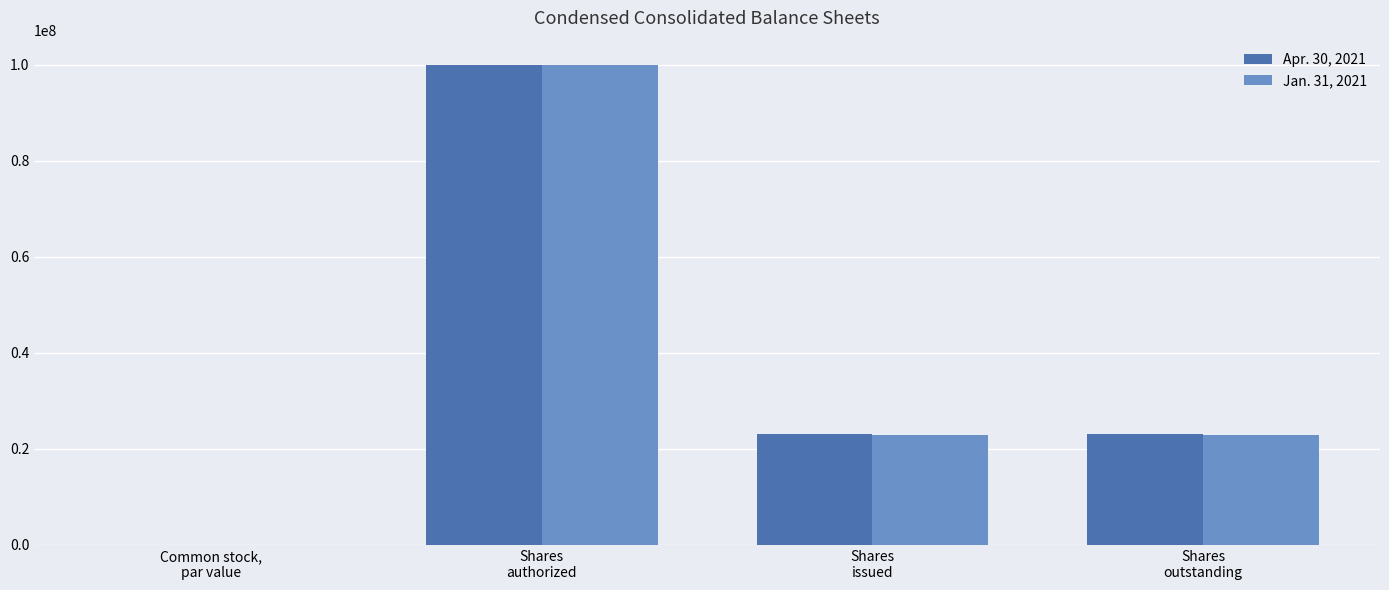

Count the number of data series in this chart.

2